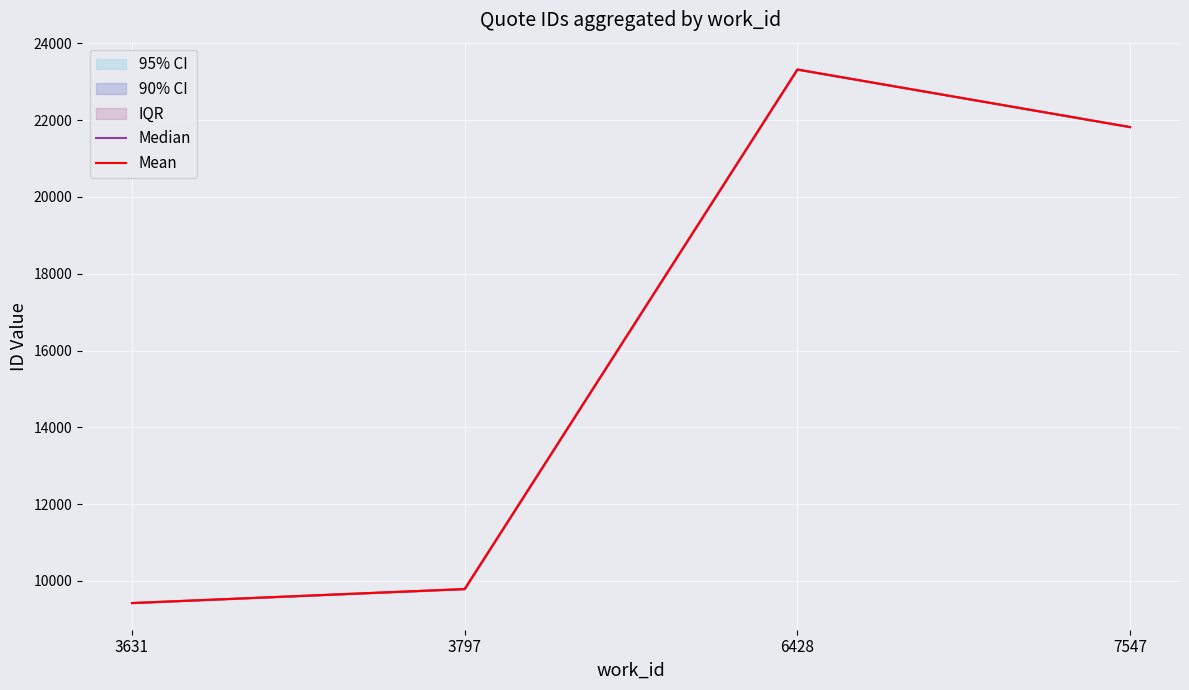

Reading left to right, what are all the values shown in this chart?

Median: 3631=9424.0	3797=9788.5	6428=23319.0	7547=21820.5
Mean: 3631=9424.0	3797=9788.5	6428=23319.0	7547=21820.5